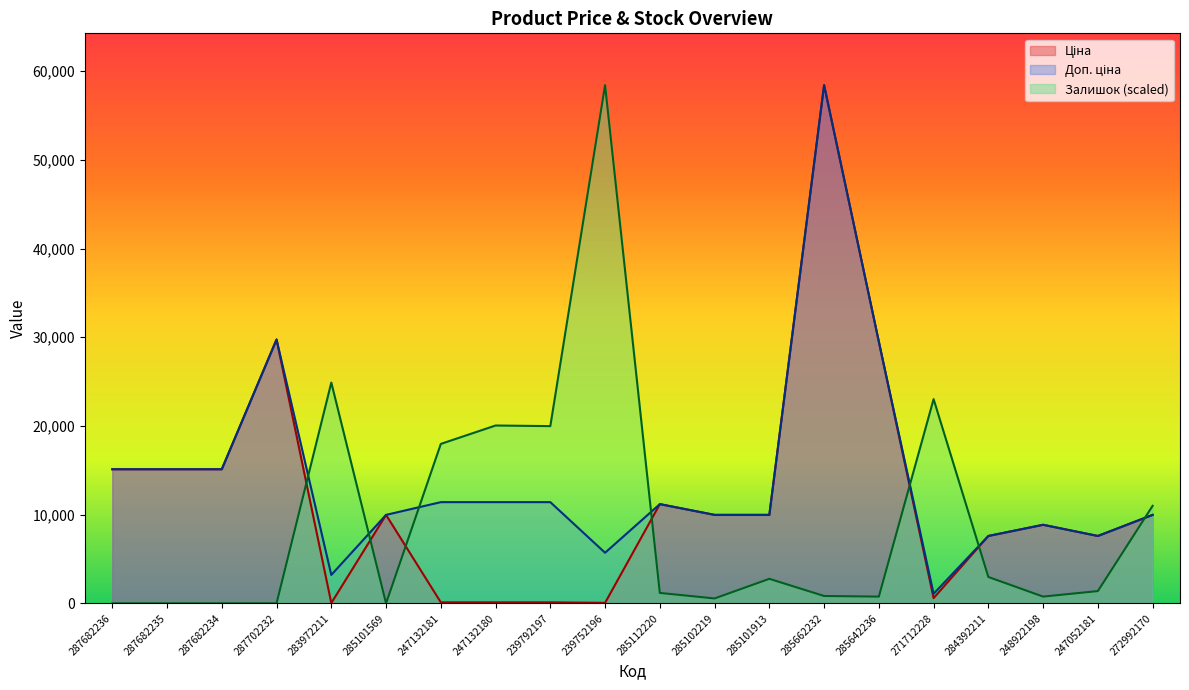

What is the approximate value of Залишок at 283972211?

24891.8